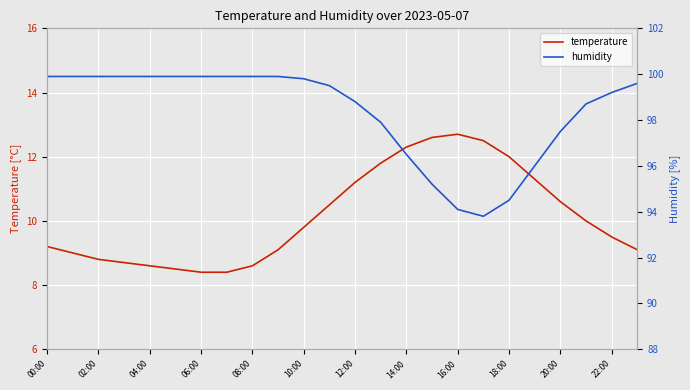

At which label does humidity first exceed 99?

00:00